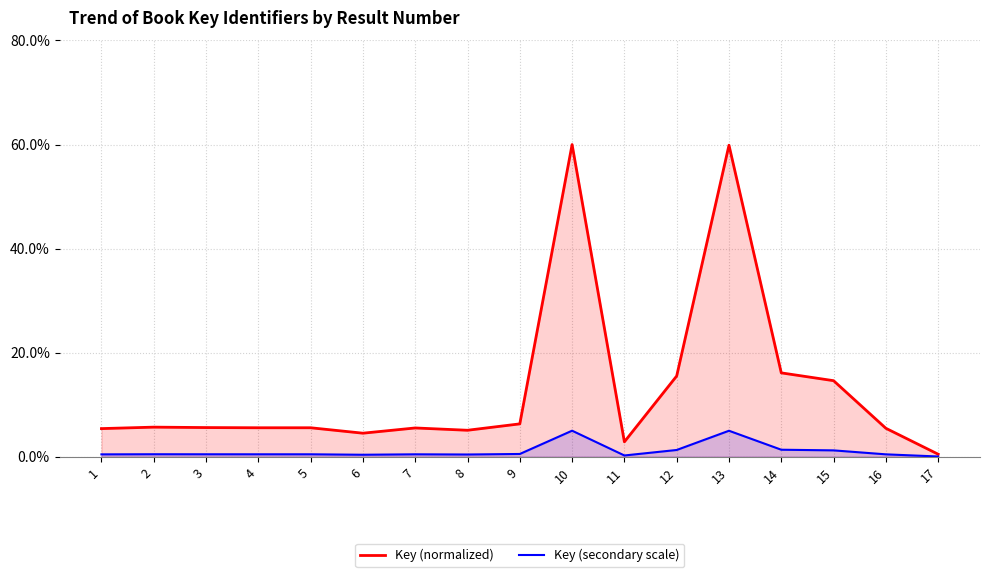

Which series has the widest spread of values?

Key (normalized)